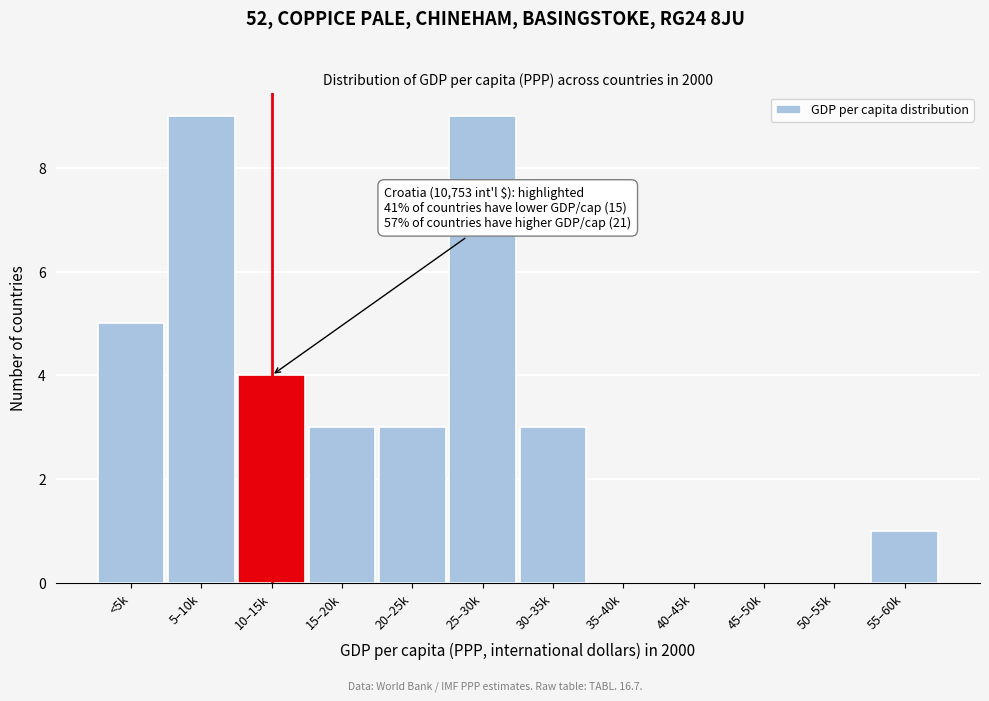

Reading right to left, extract all data points from this chart.

55–60k=1	50–55k=0	45–50k=0	40–45k=0	35–40k=0	30–35k=3	25–30k=9	20–25k=3	15–20k=3	10–15k=4	5–10k=9	<5k=5